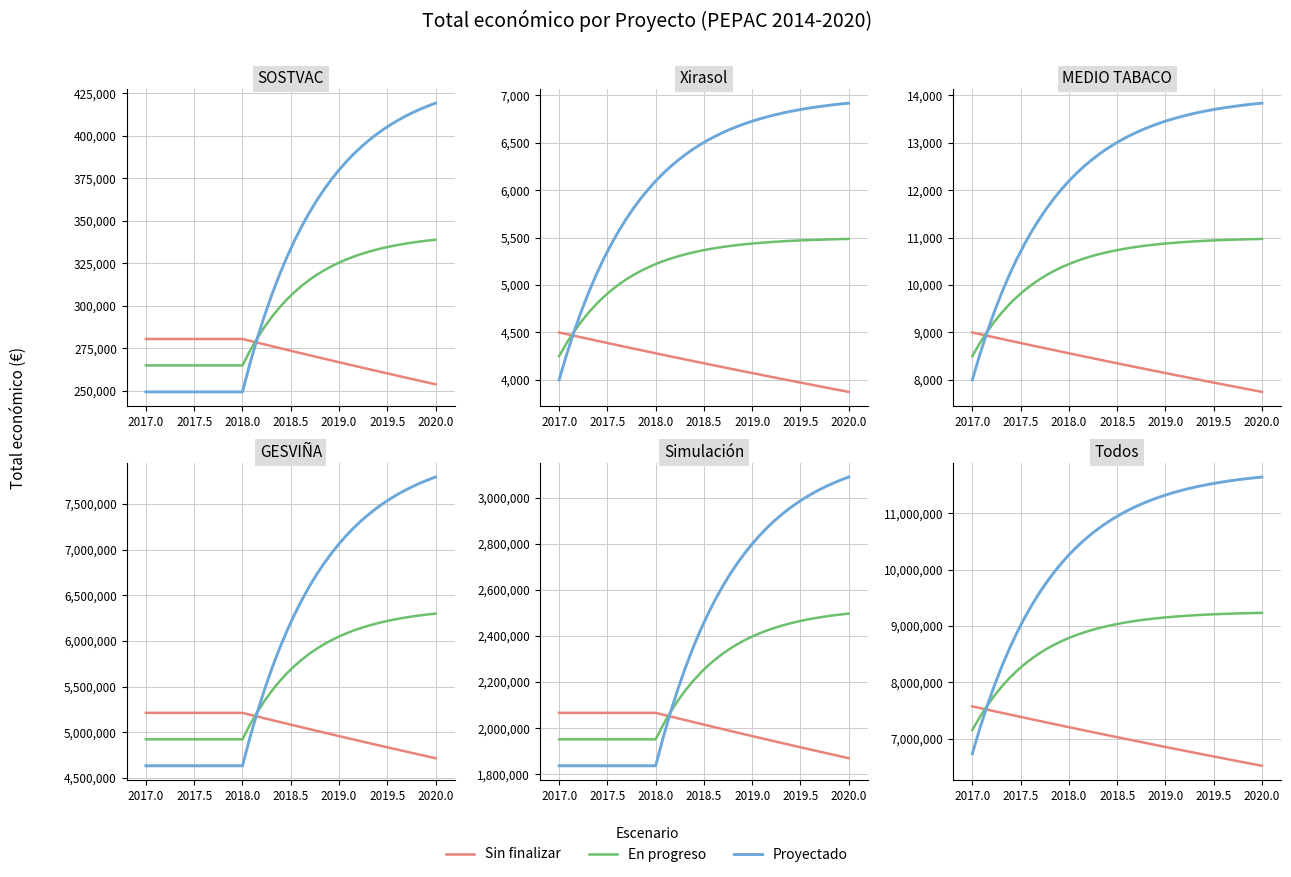

Rank the series by their maximum value, from lowest to highest.

Sin finalizar, En progreso, Proyectado